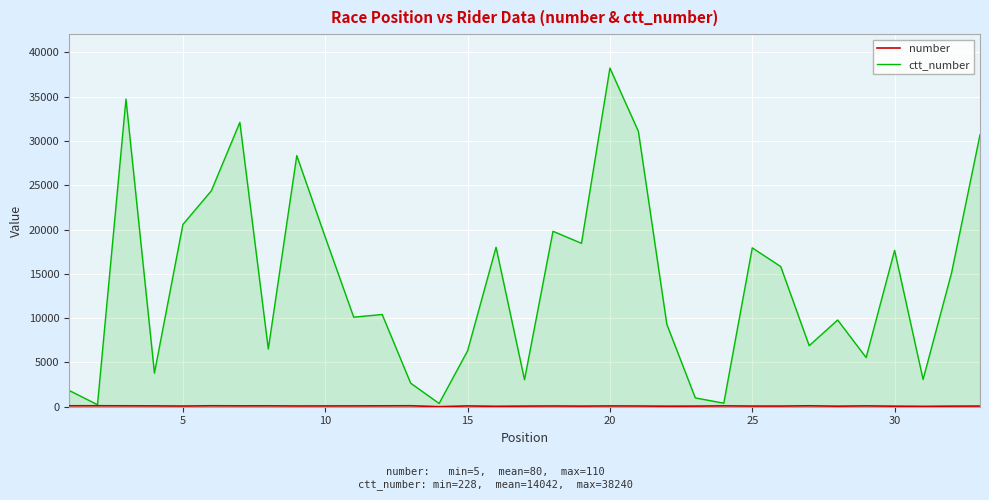

How many lines are shown in the chart?

2